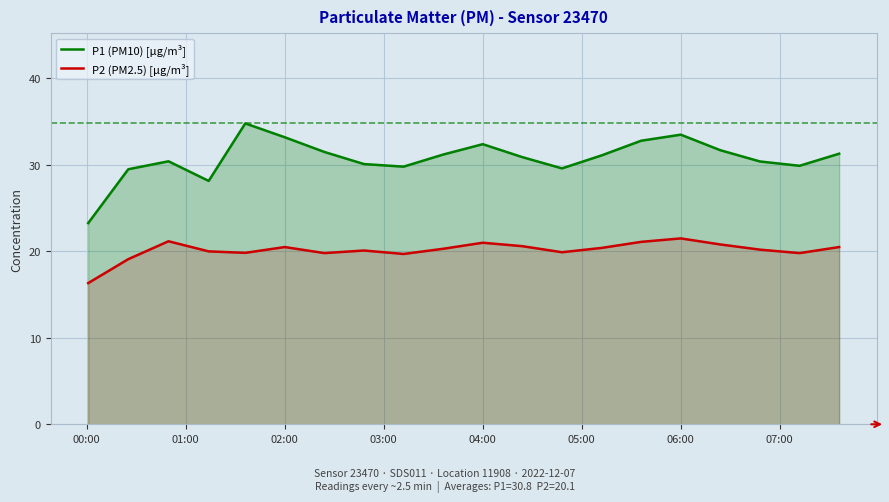

How many categories are shown in the chart?

20